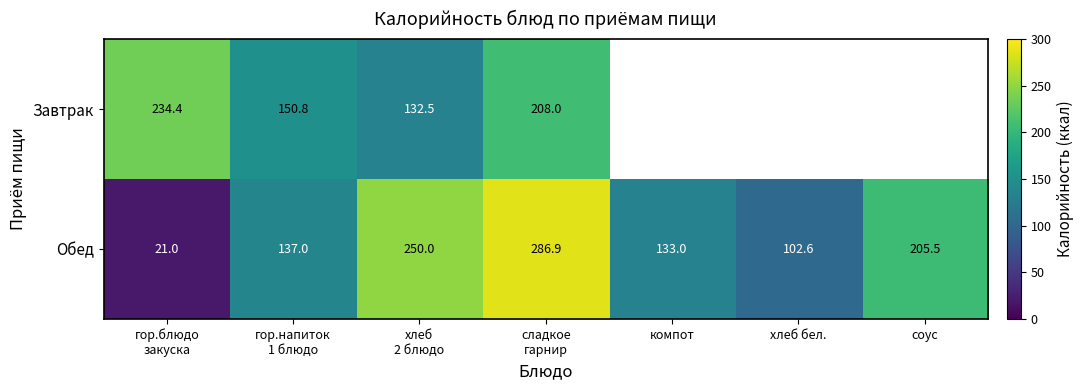

What is the sum of all Обед values?

1136.0